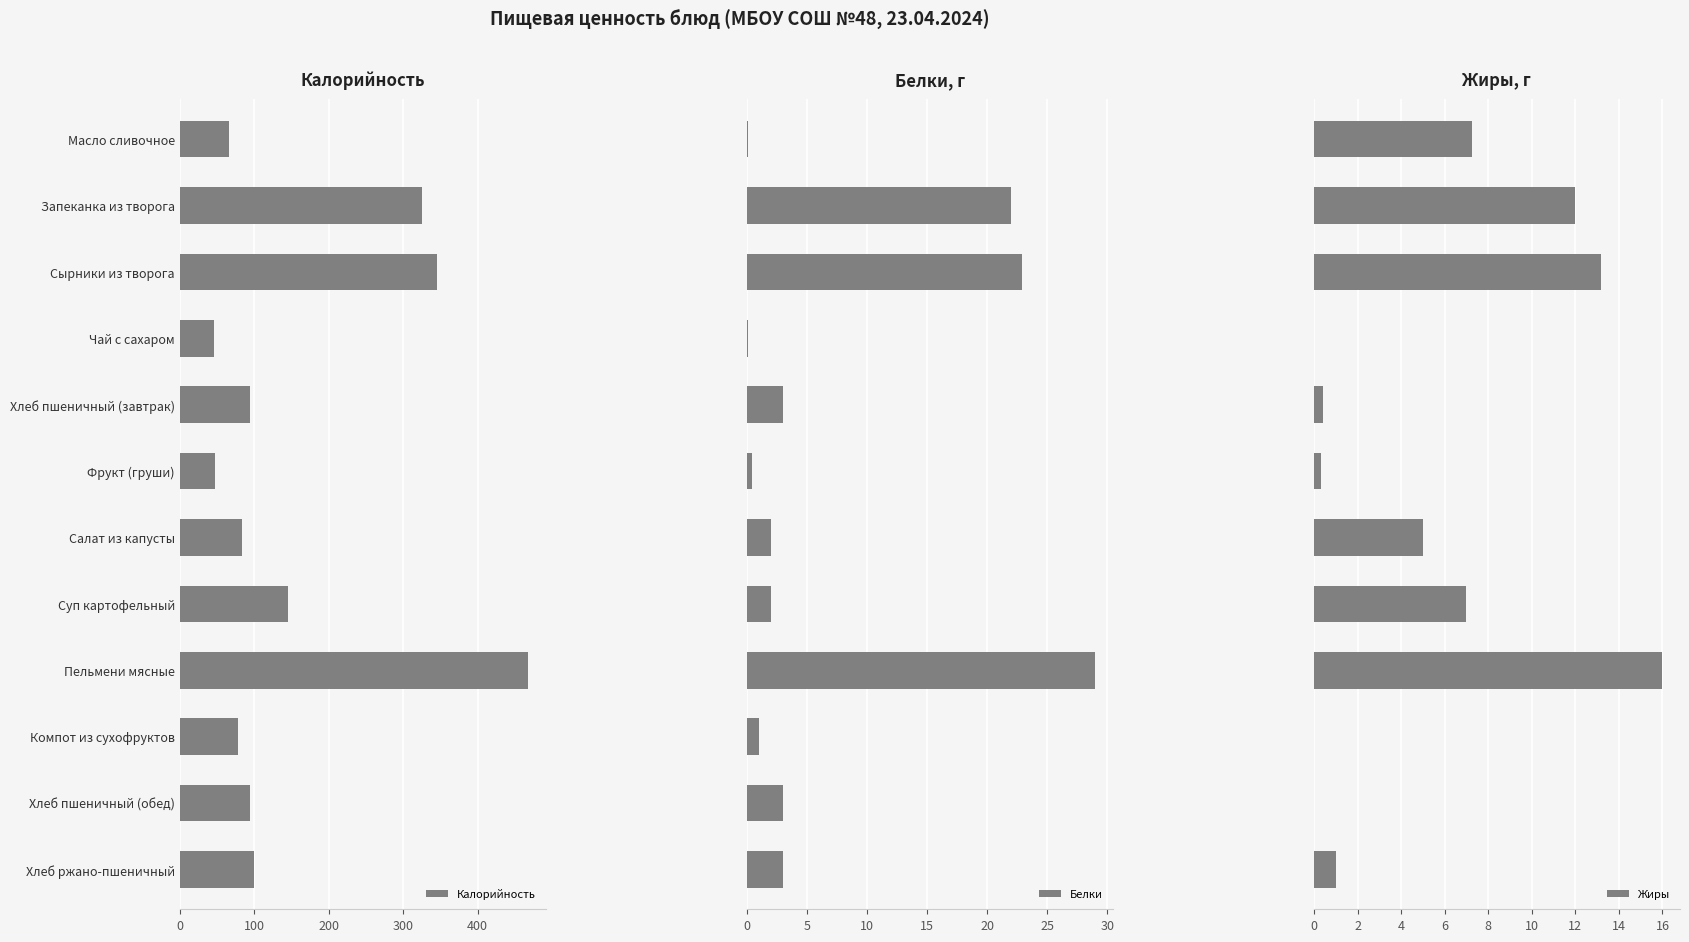

What is the sum of all Белки values?

88.5